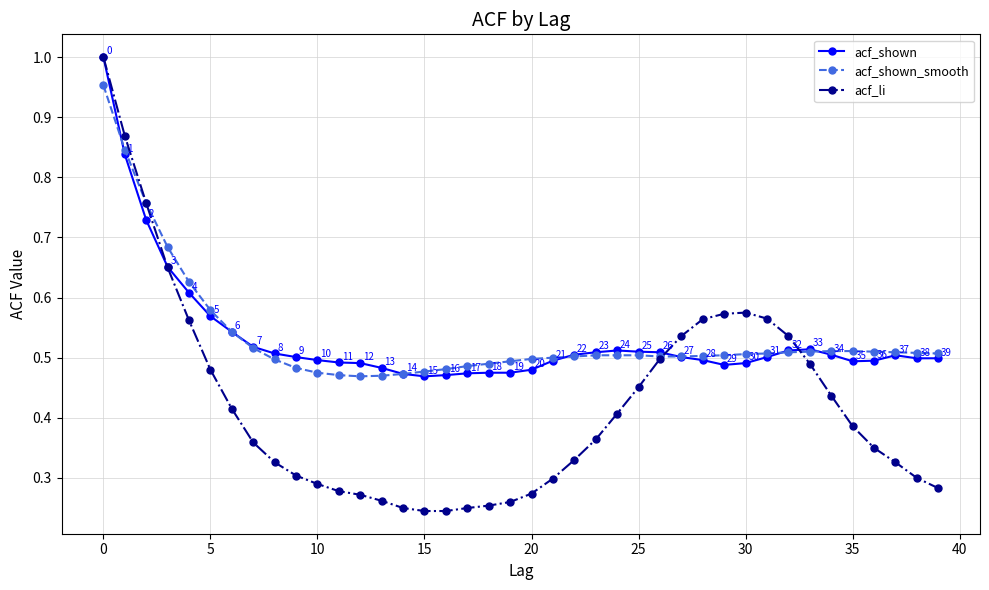

At how many categories does at least one series exceed 0?

40